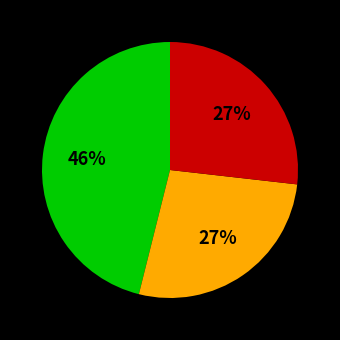

Is there a majority slice in this chart?

No